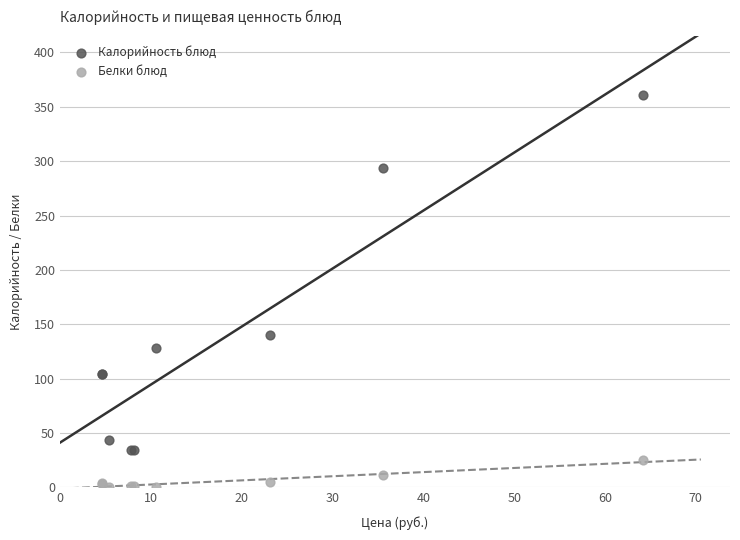

Across all series, what Y value is closest to 180?

140.5